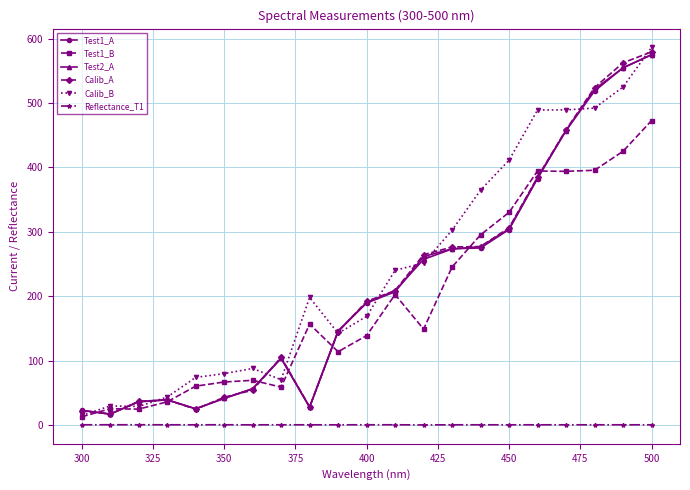

True or false: Test2_A and Reflectance_T1 intersect in this chart.

False